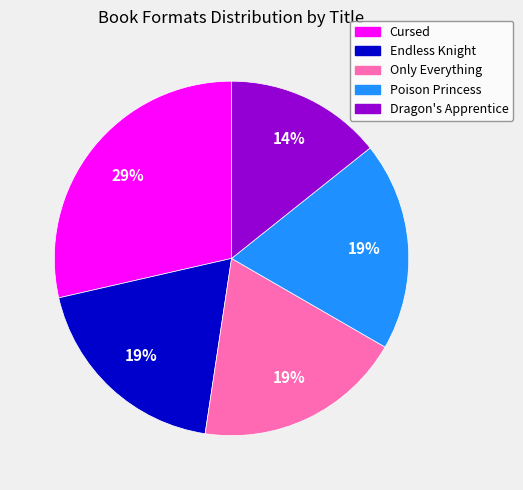

Is there any slice that represents more than half of the pie?

No